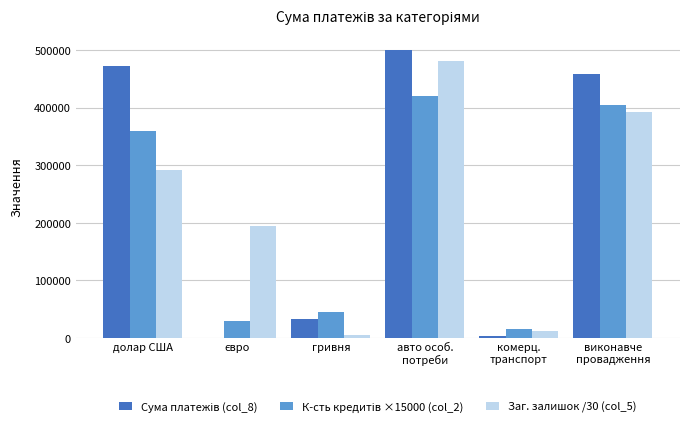

What is the sum of all Заг. залишок /30 (col_5) values?

1377577.9